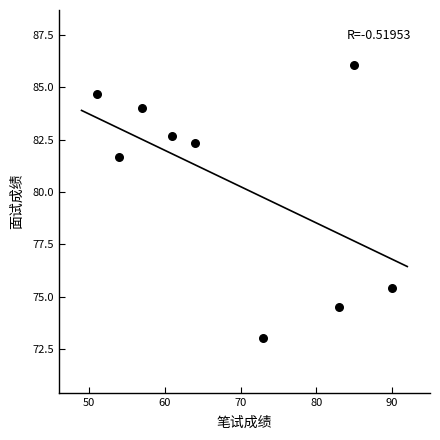

What Y value in the scatter plot is closest to 79?

81.7